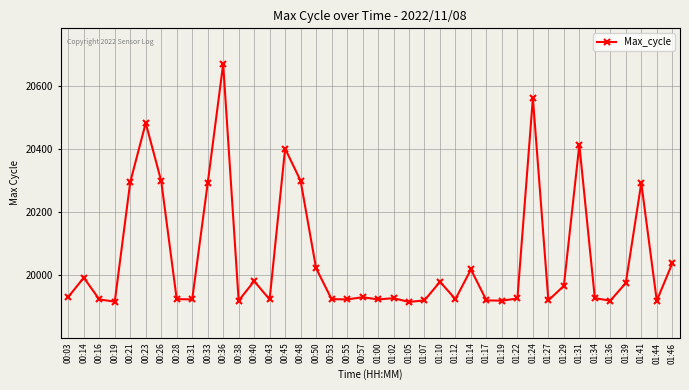

At which category does the chart reach its peak across all series?

00:36